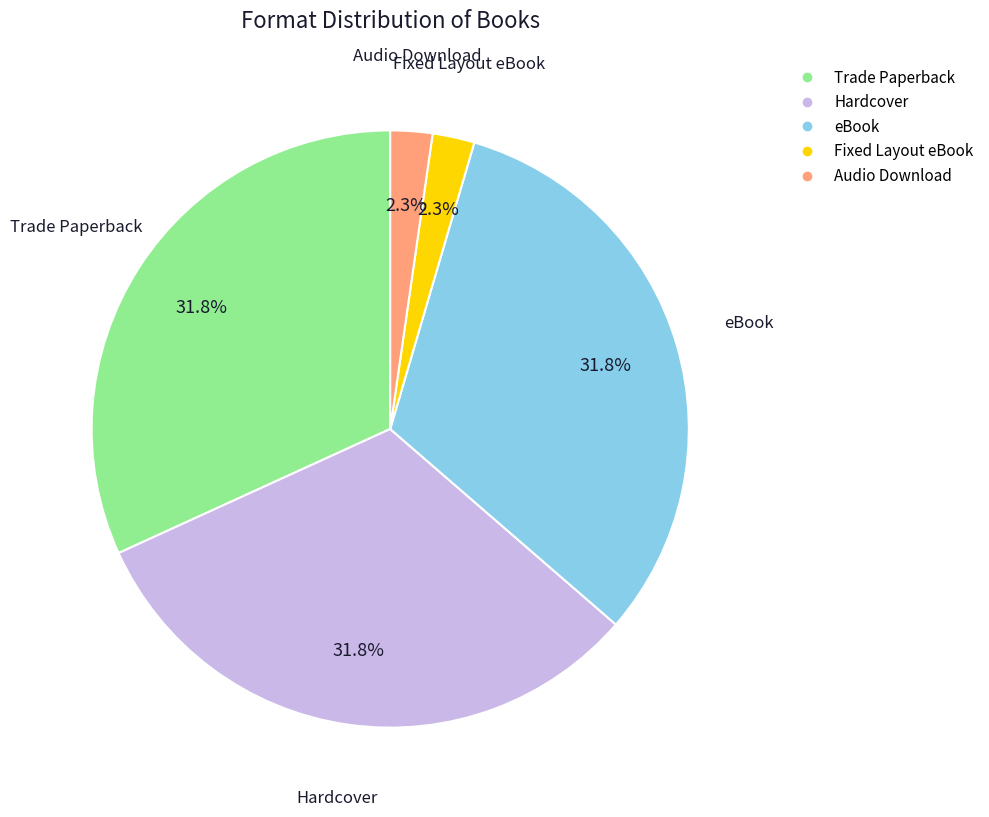

What portion of the pie excludes eBook?

68.2%